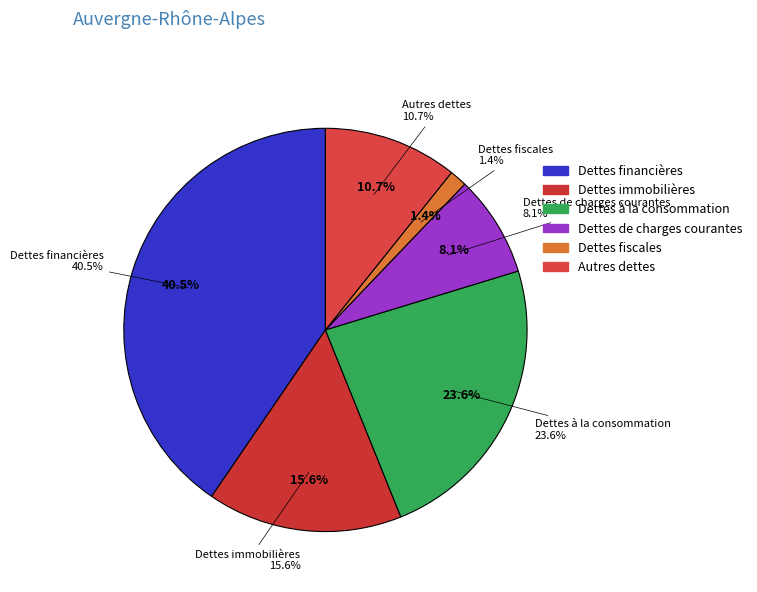

How many slices are in this pie chart?

6